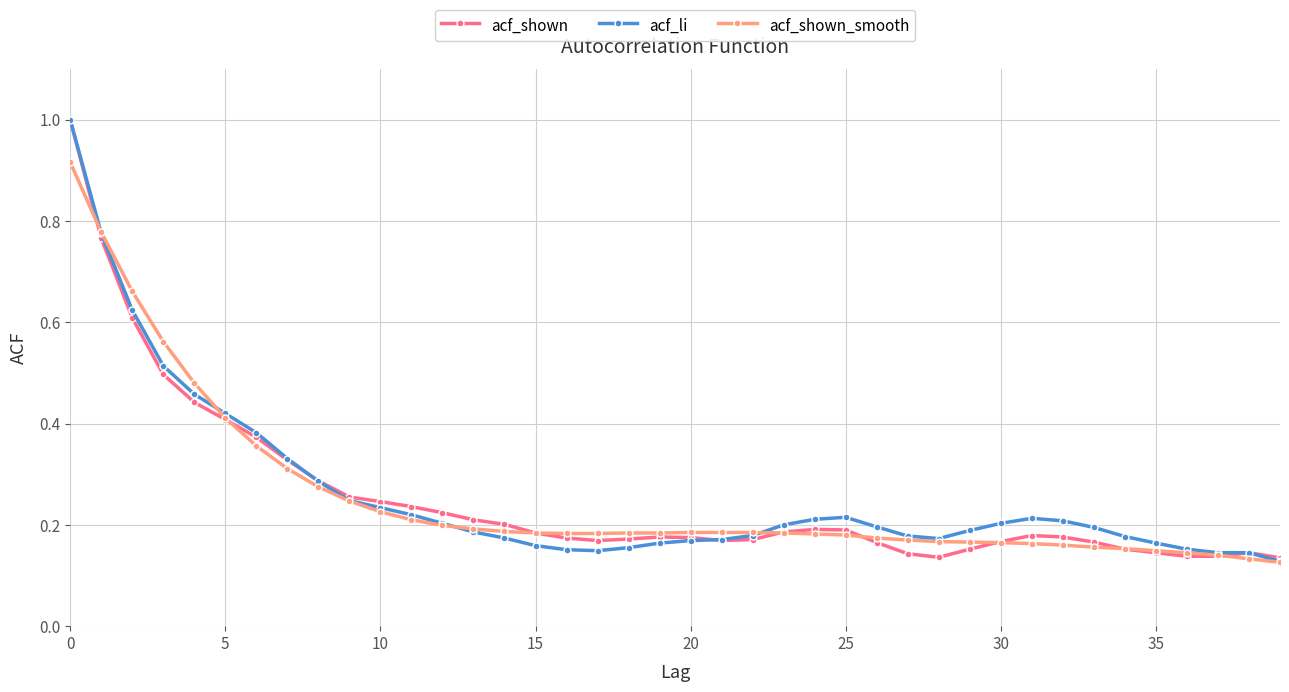

At how many categories does at least one series exceed 0?

40